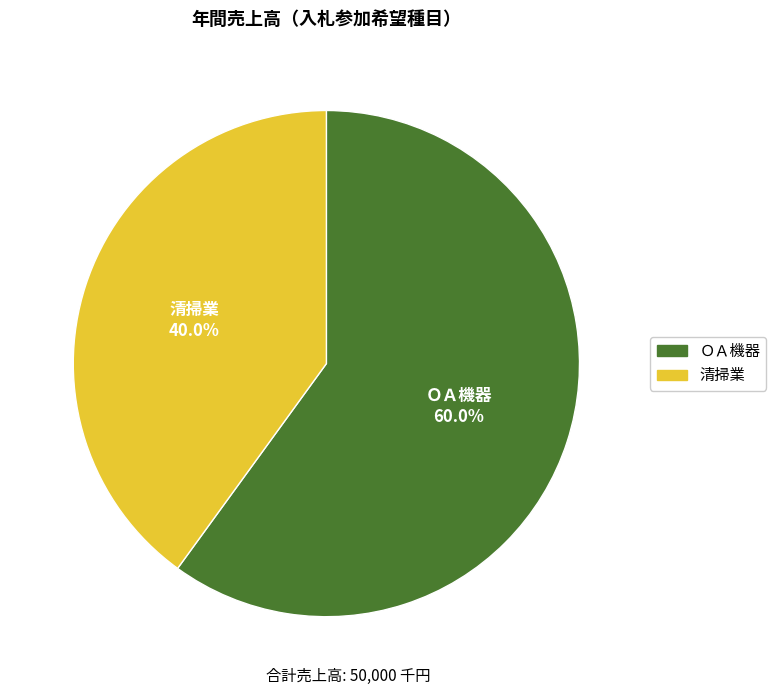

What portion of the pie excludes ＯＡ機器?

40.0%